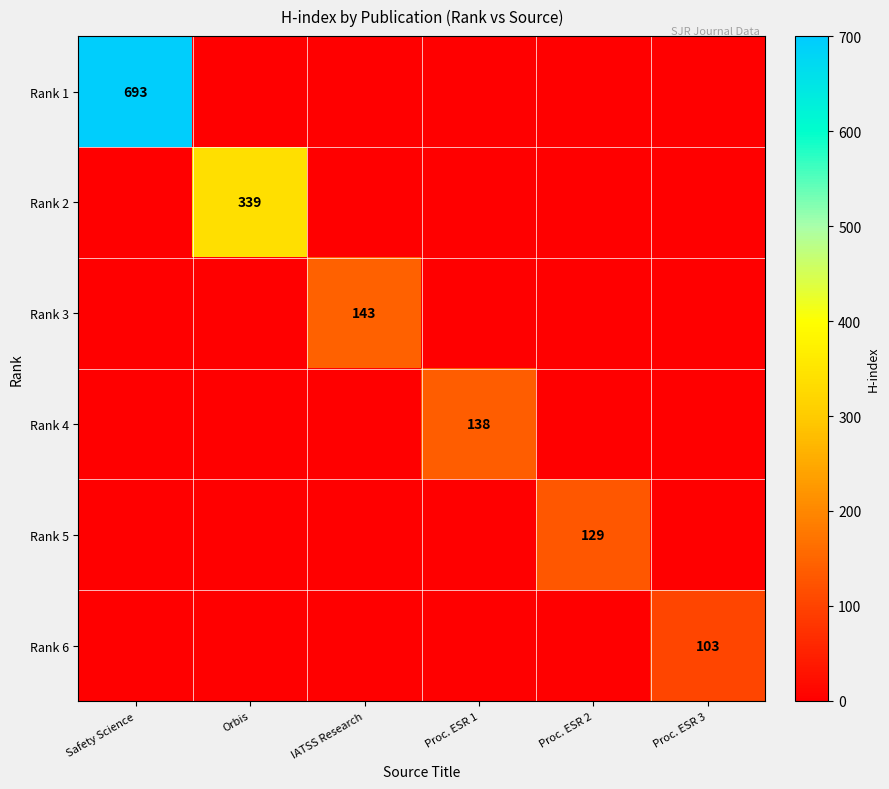

The value of Rank 1 at Safety Science is 178. True or false?

False